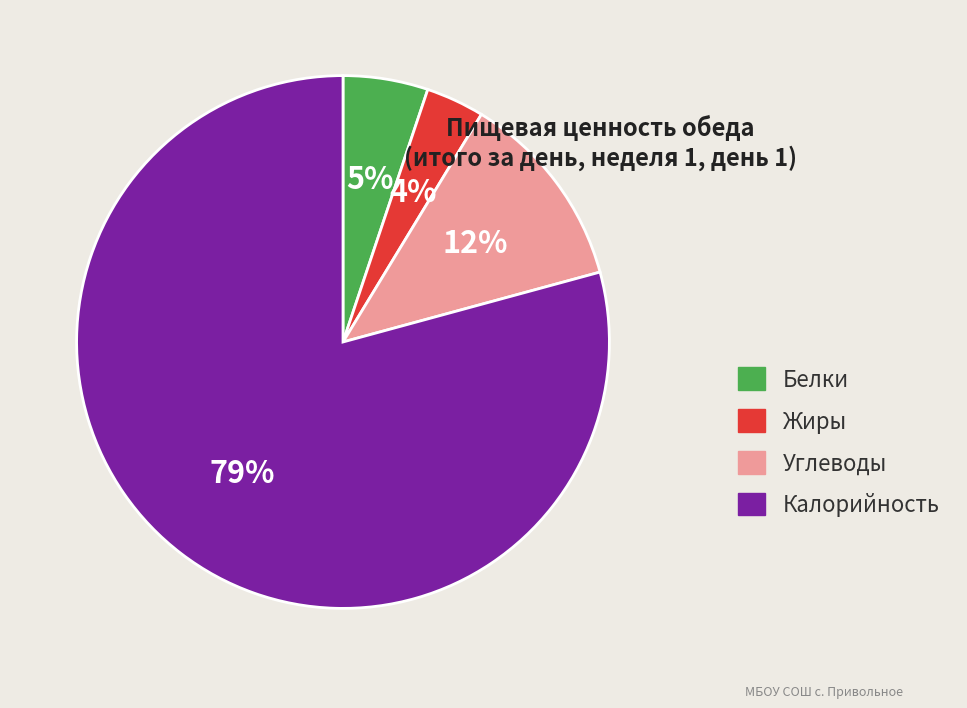

True or false: Калорийность accounts for 67% of the total.

False